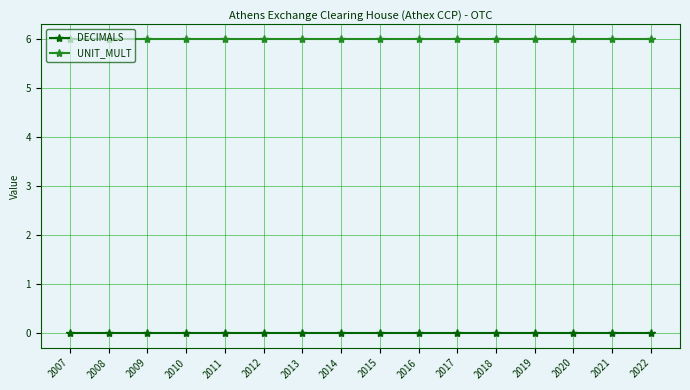

True or false: DECIMALS and UNIT_MULT intersect in this chart.

False